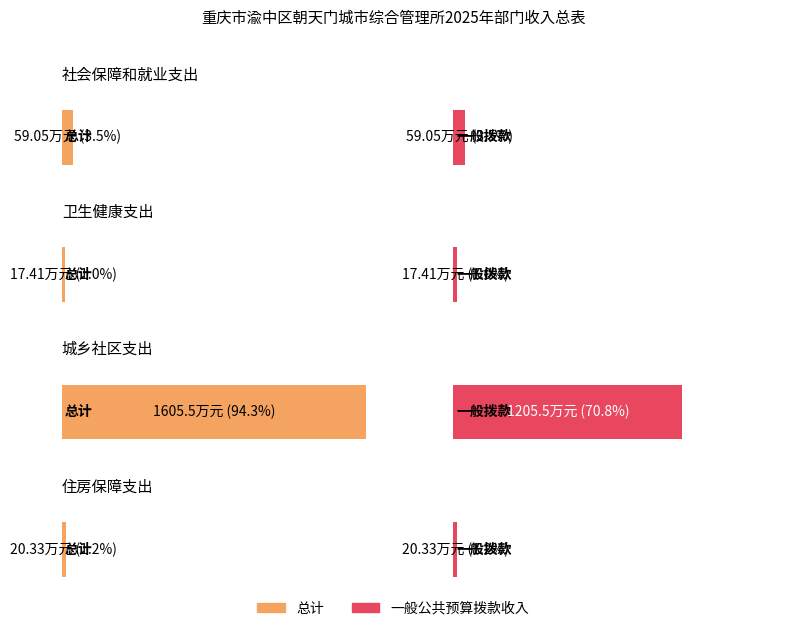

What is the approximate value of 总计 at 住房保障支出?

20.3